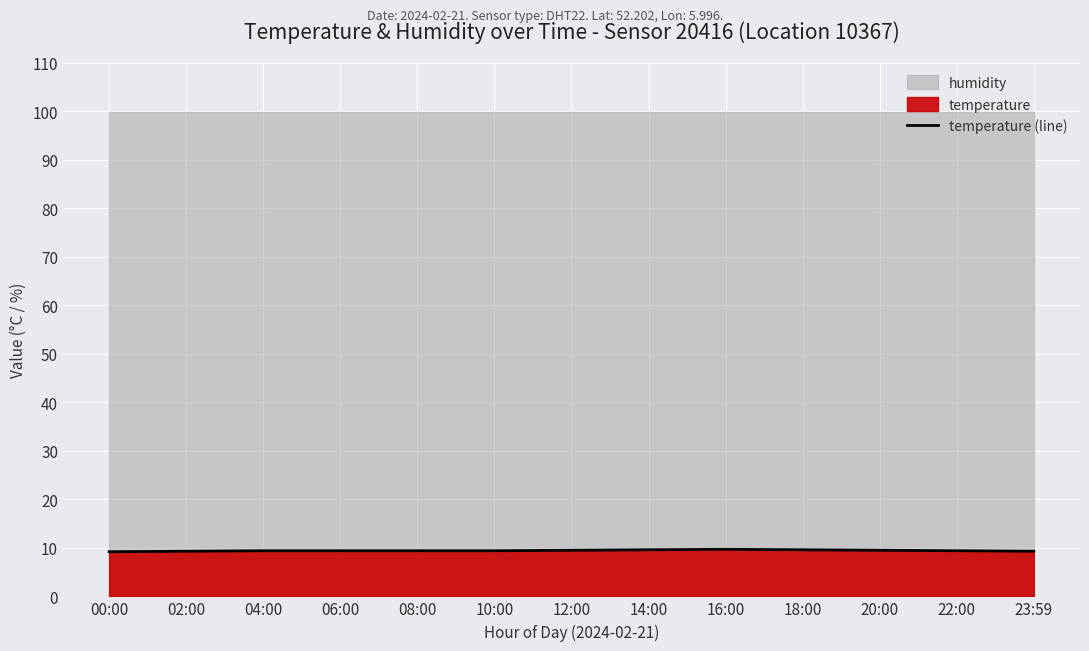

True or false: the data has more than 0 interior local peaks.

True